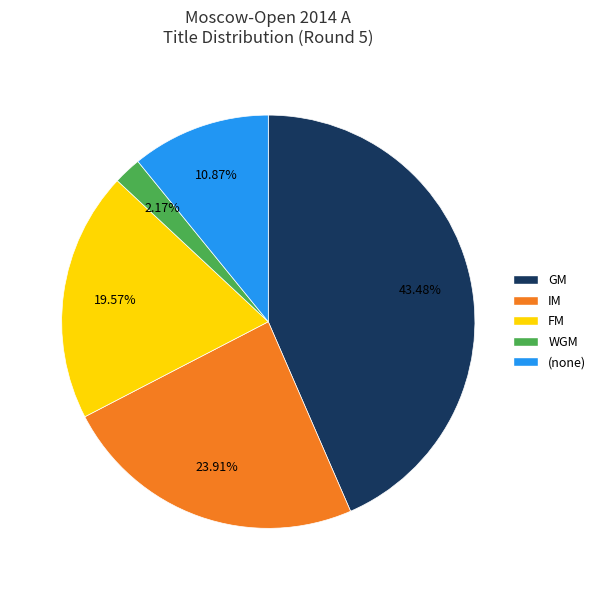

Does any single category account for the majority?

No